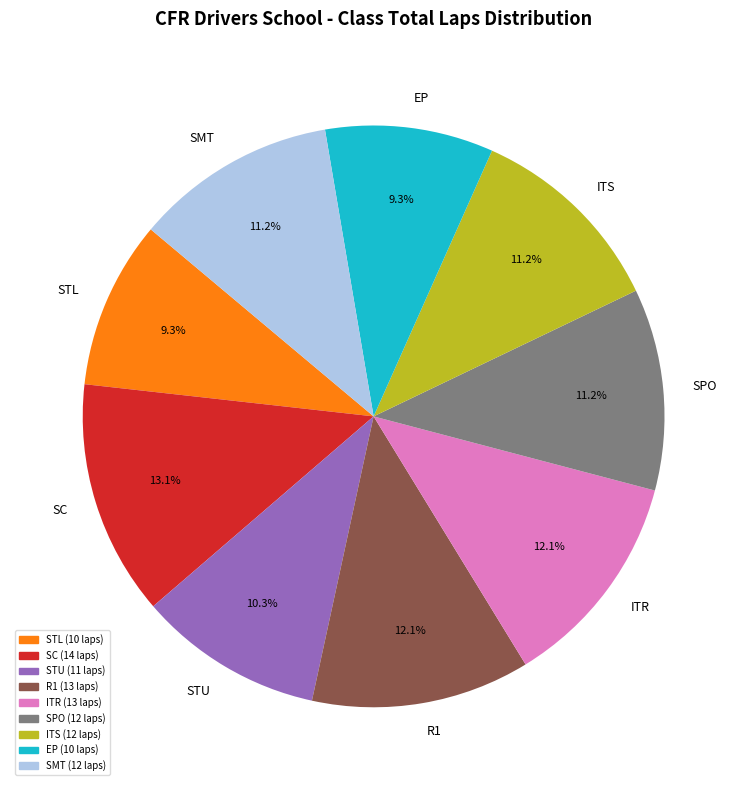

To the nearest percent, what is the average slice percentage?

11%